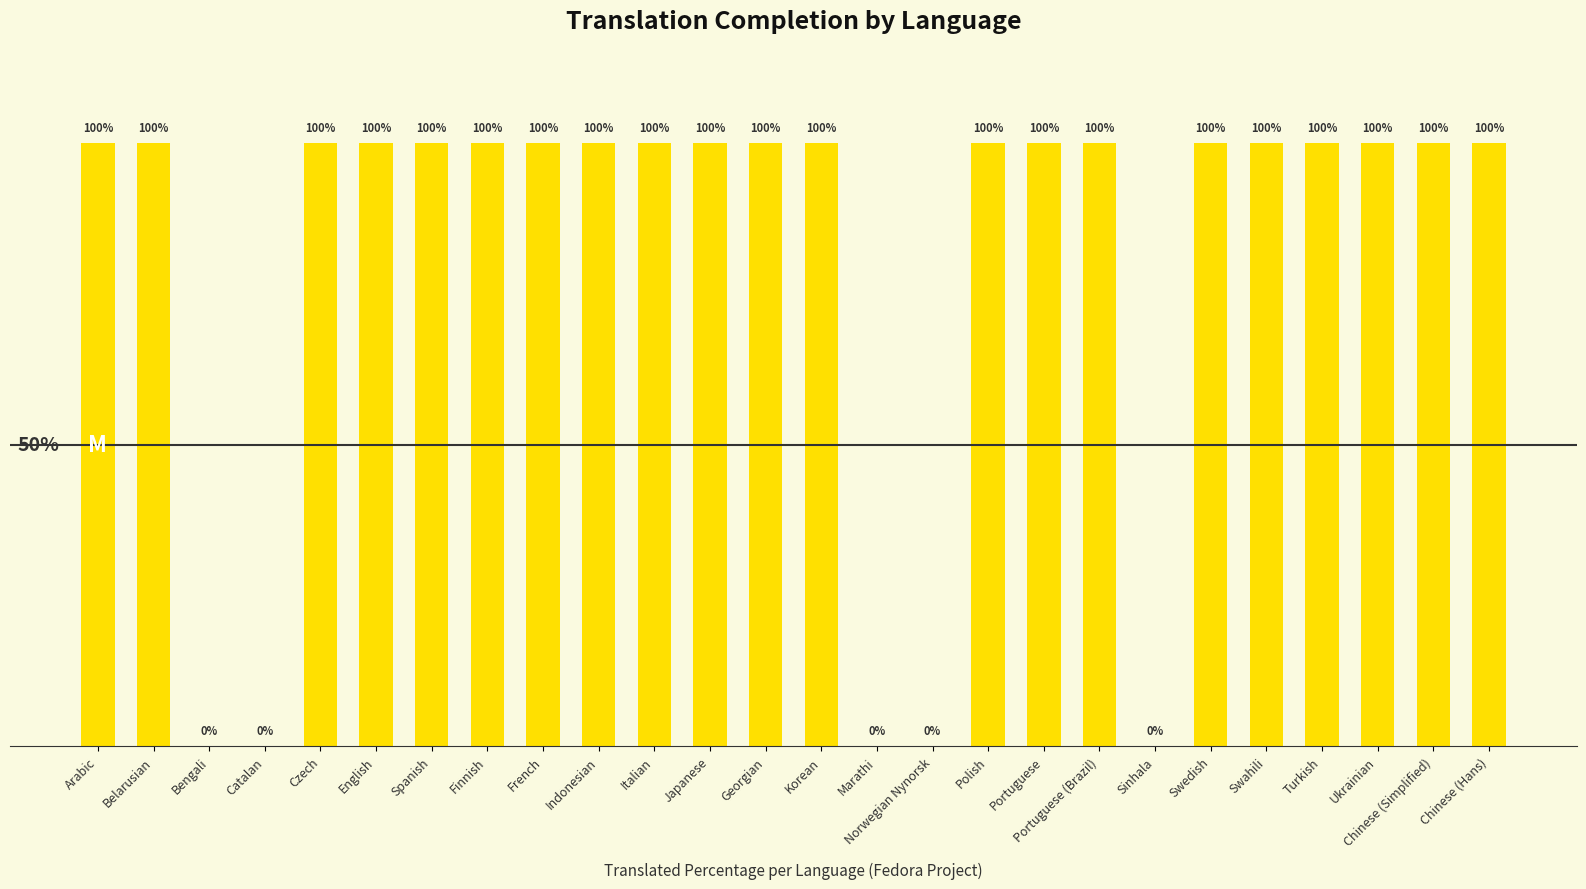

Which has a higher value, Bengali or Korean?

Korean